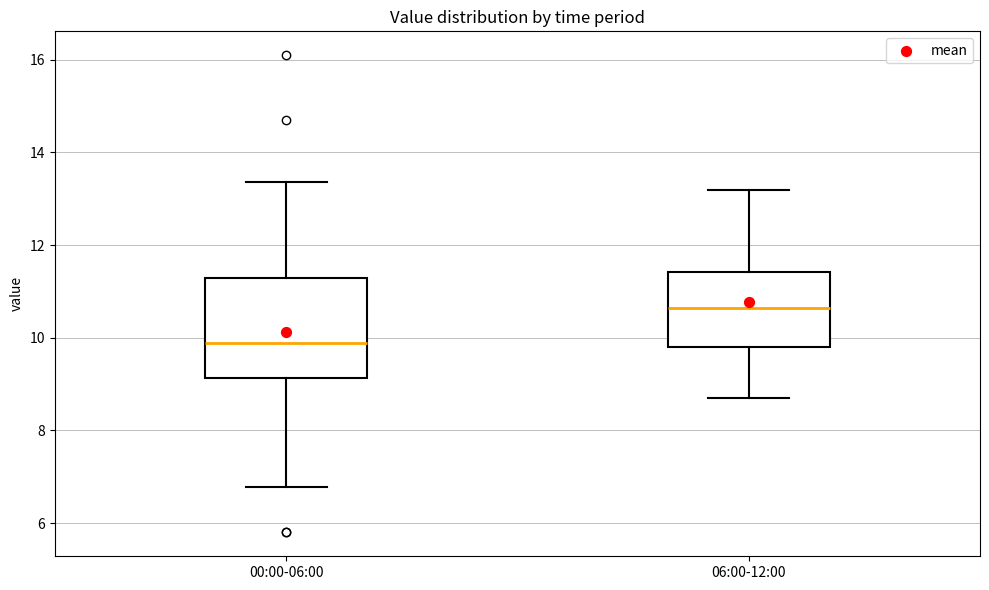

Where does the median line of the box for 06:00-12:00 sit on the y-axis? The values are not printed on the chart, so give them approximately, as read against the axis.

10.6